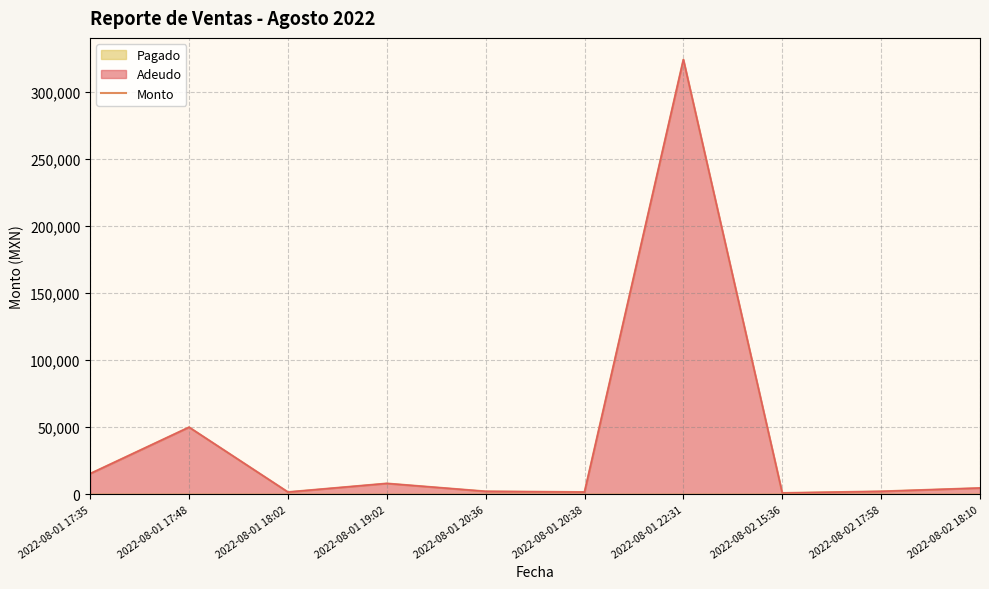

Does the chart have visible grid lines?

Yes